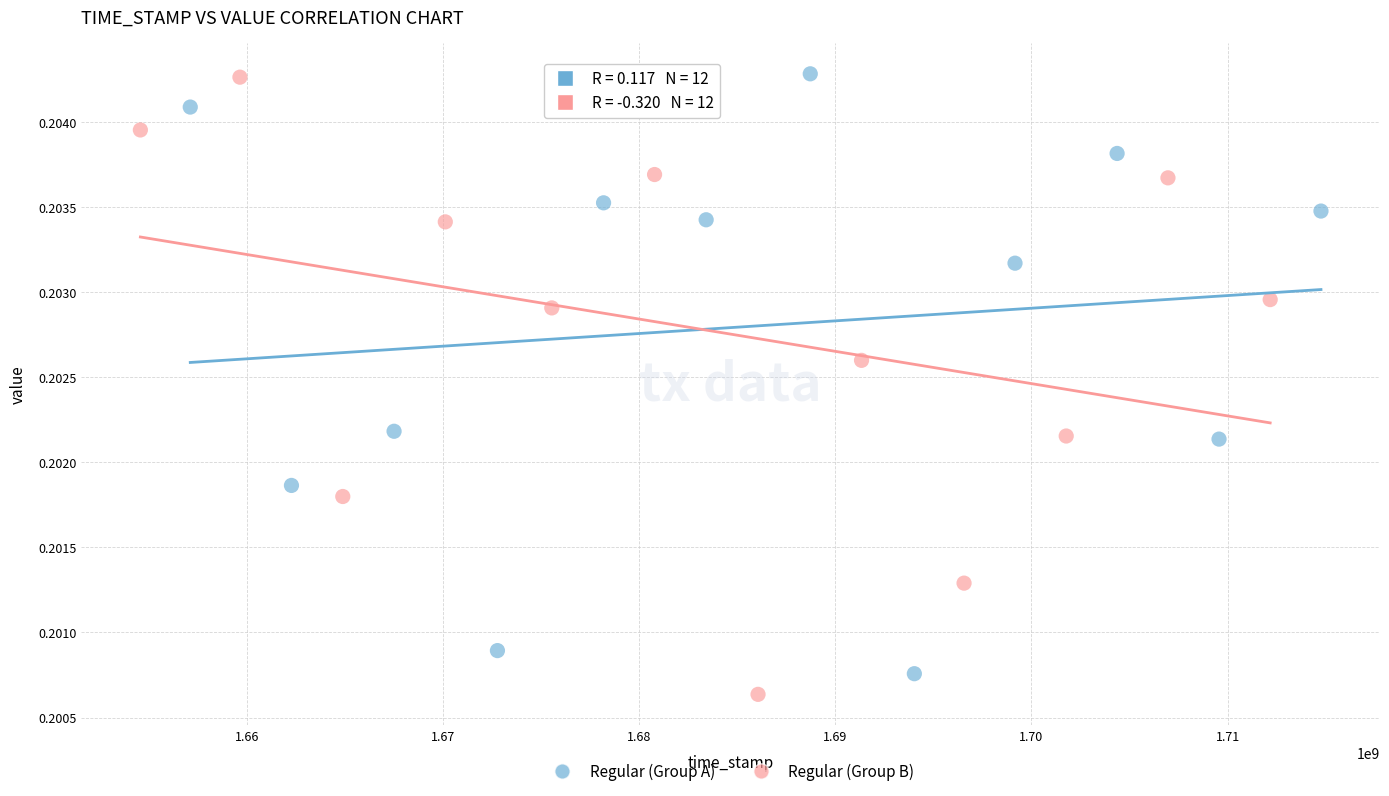

What are all the series names shown in the legend?

Regular (Group A), Regular (Group B)